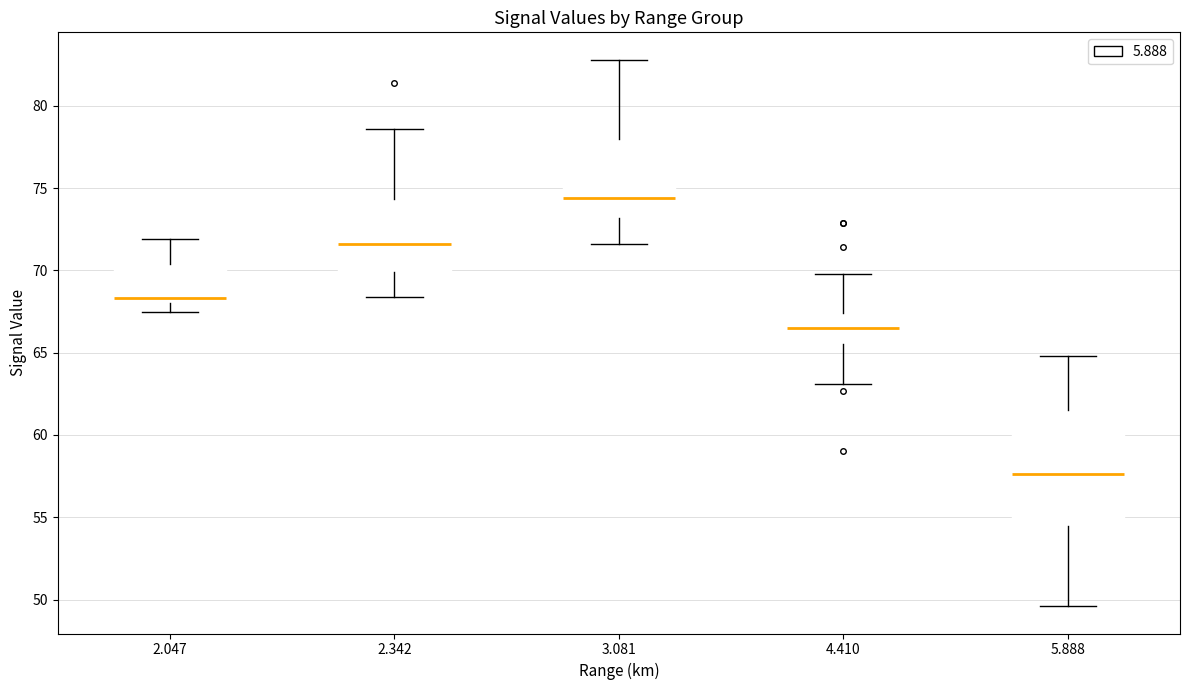

Comparing the boxes themselves (not the whiskers), which one is the tallest?

5.888